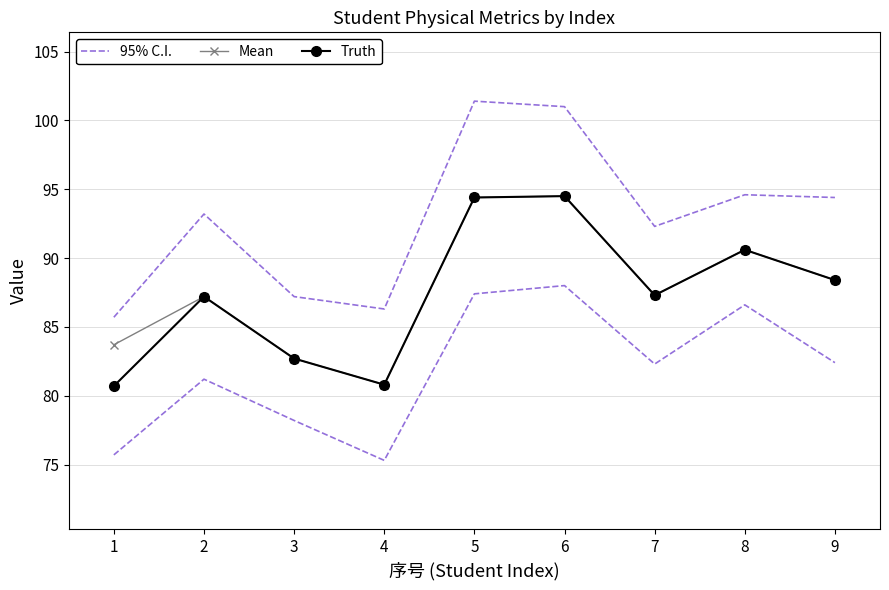

What is the spread (max minus min) of values at 3?

4.5